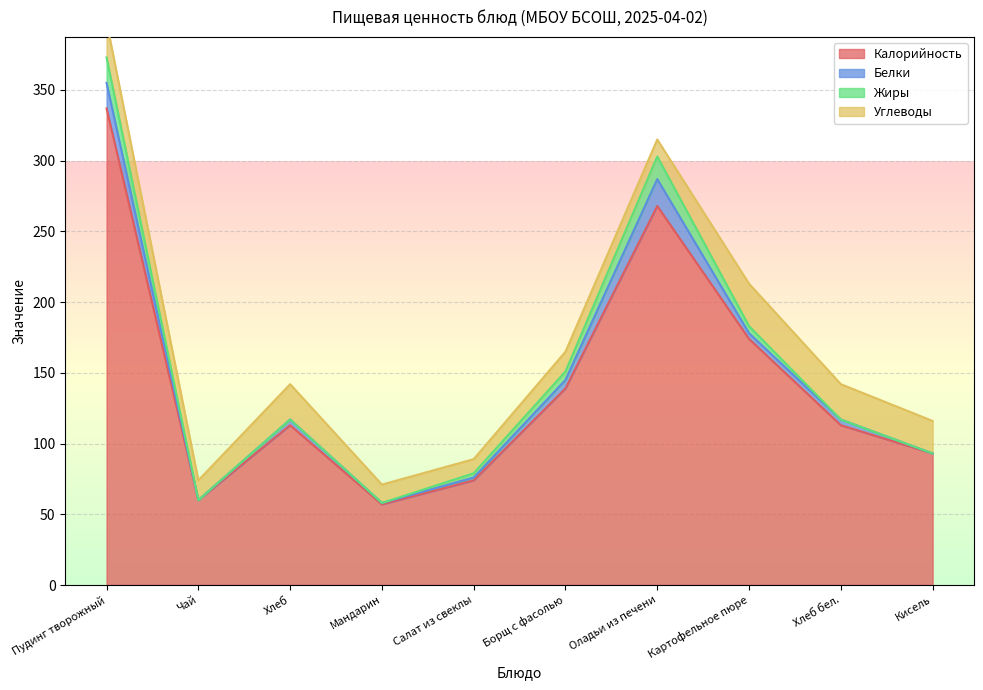

What is the label of the 1st point from the left?

Пудинг творожный